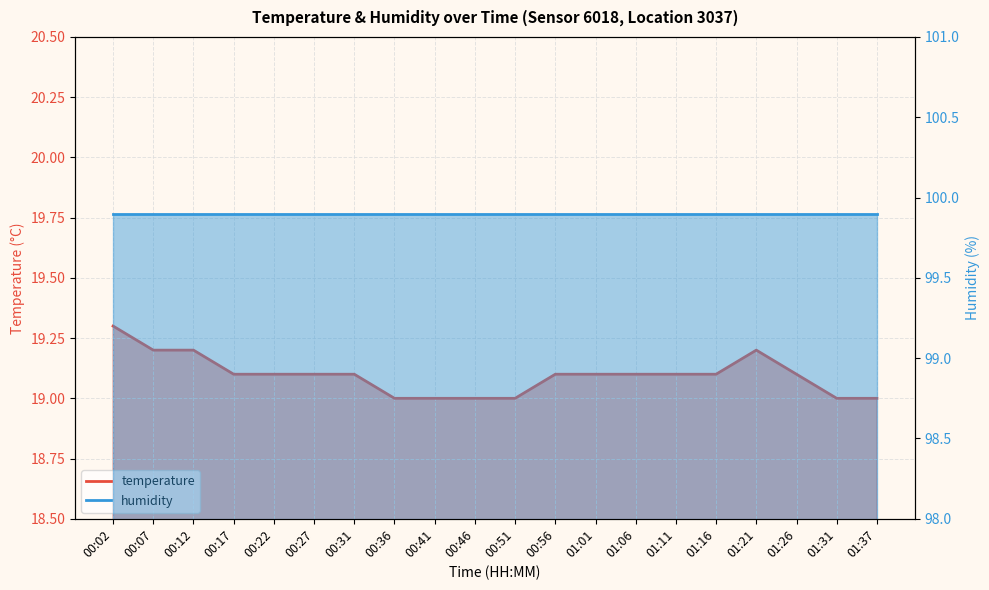

Does the chart display data point markers on the line(s)?

No